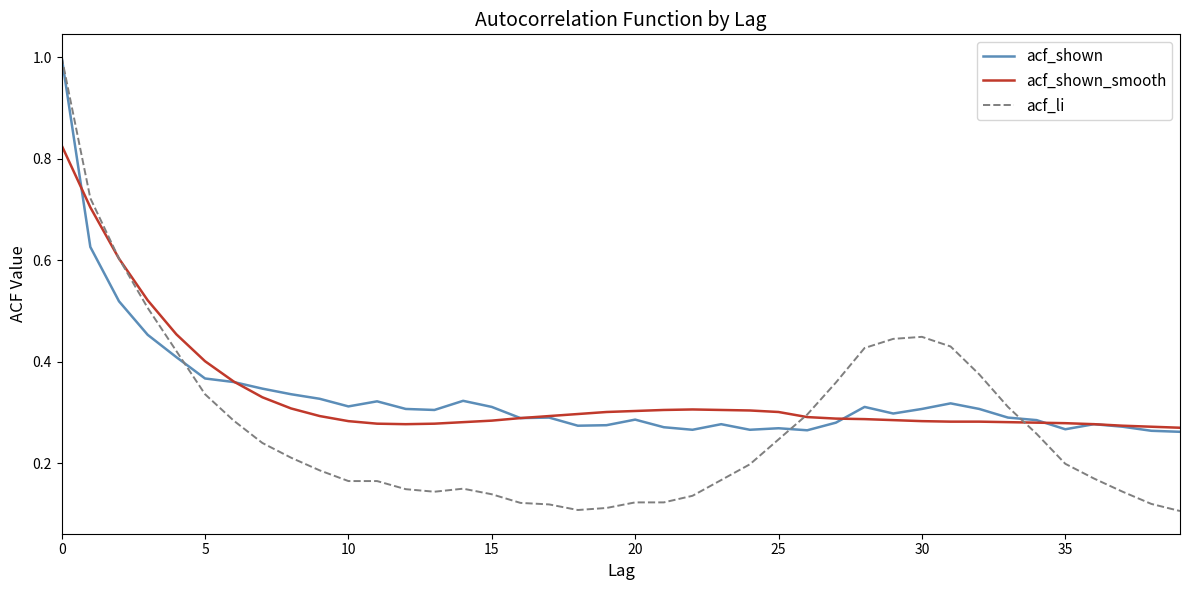

What is the maximum value shown in the chart?

1.0